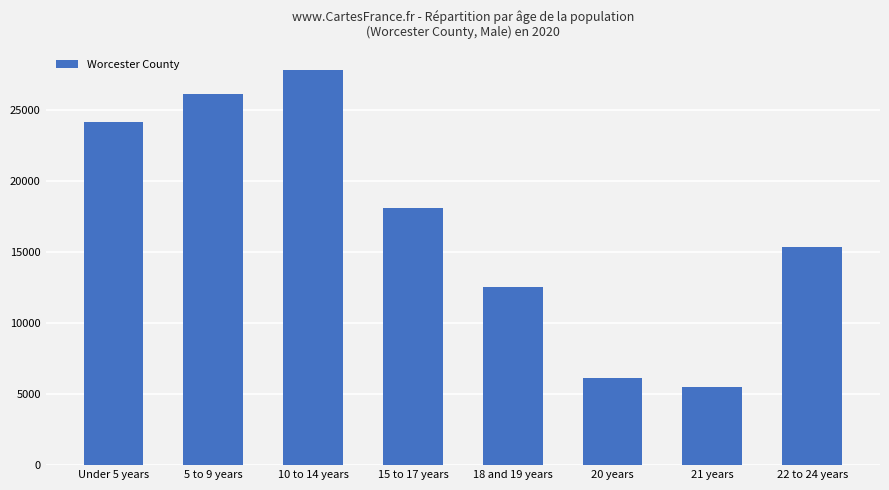

Which has a higher value, 21 years or 10 to 14 years?

10 to 14 years